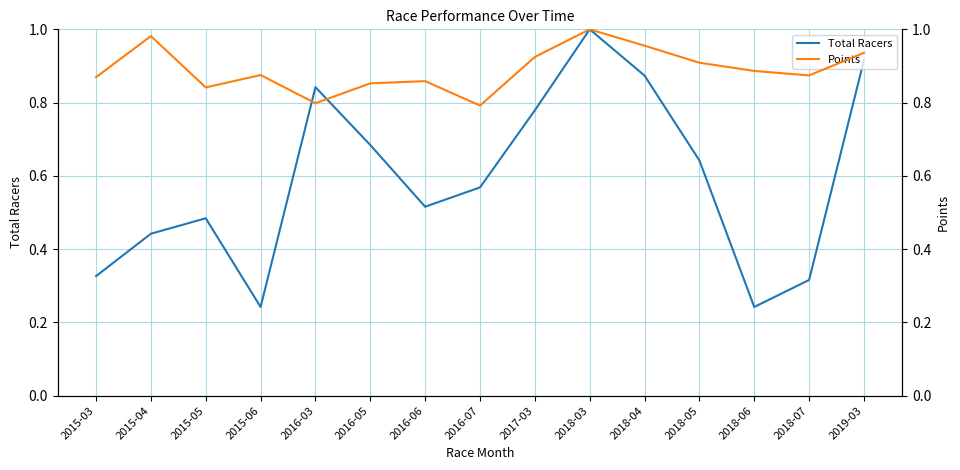

At which label is Points closest to 0?

2016-07